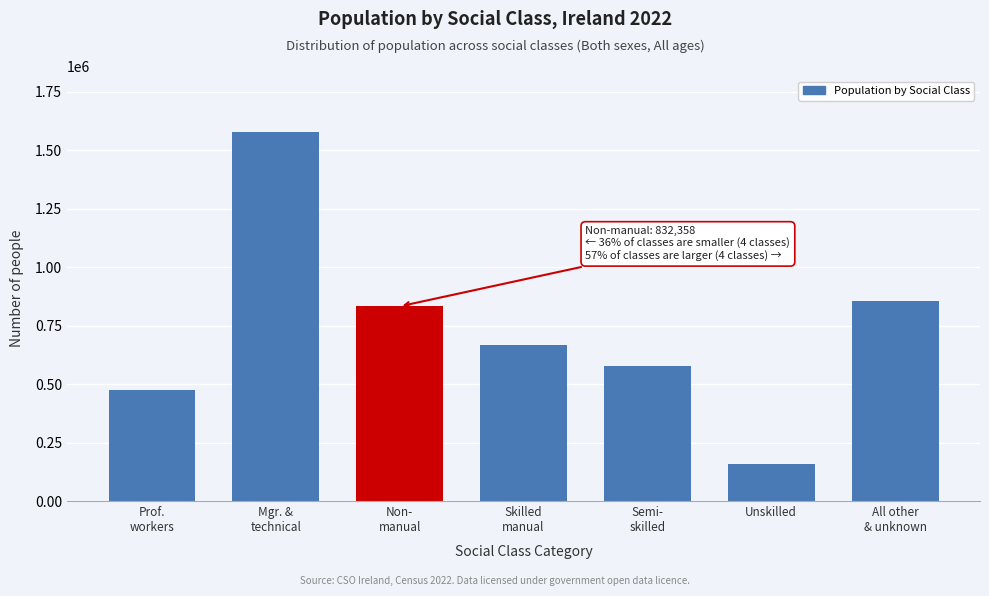

Reading right to left, extract all data points from this chart.

856661	159792	577690	666220	832358	1579601	476817